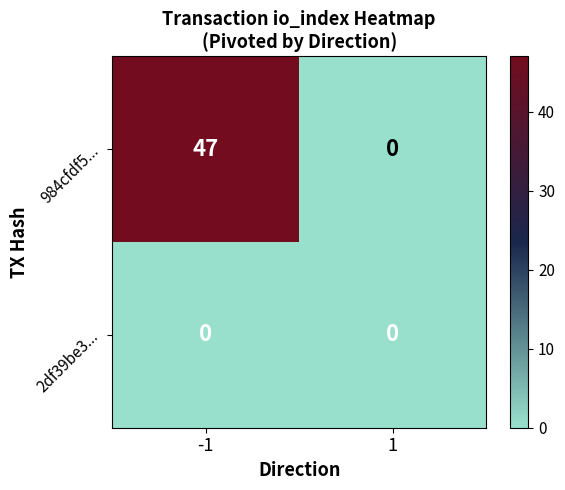

List the series in order of their overall mean, lowest first.

2df39be3..., 984cfdf5...